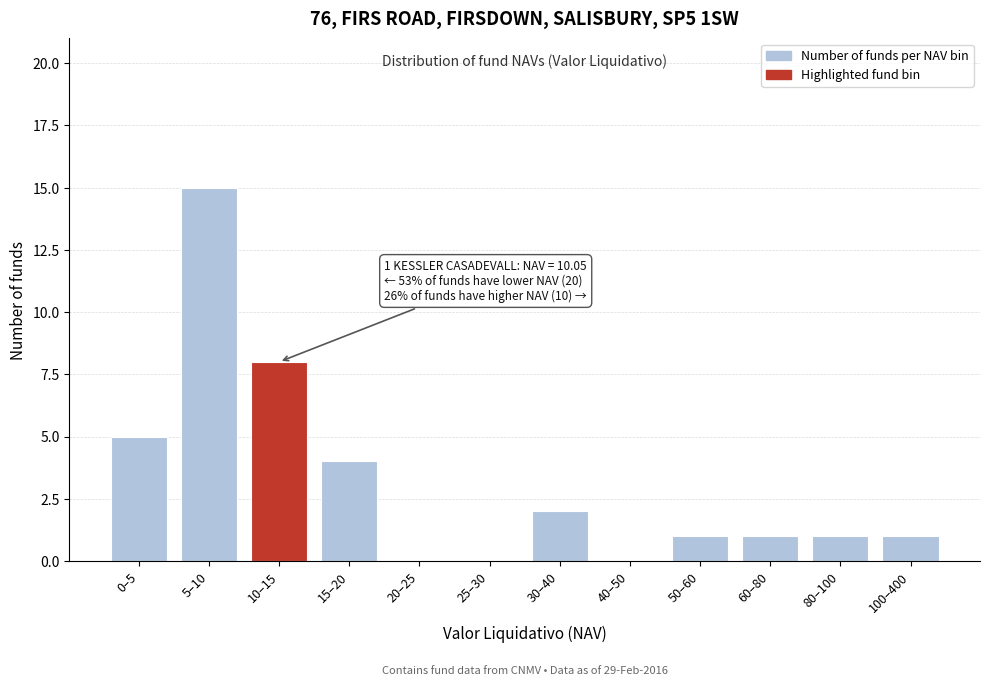

Reading left to right, extract all data points from this chart.

0–5=5	5–10=15	10–15=8	15–20=4	20–25=0	25–30=0	30–40=2	40–50=0	50–60=1	60–80=1	80–100=1	100–400=1